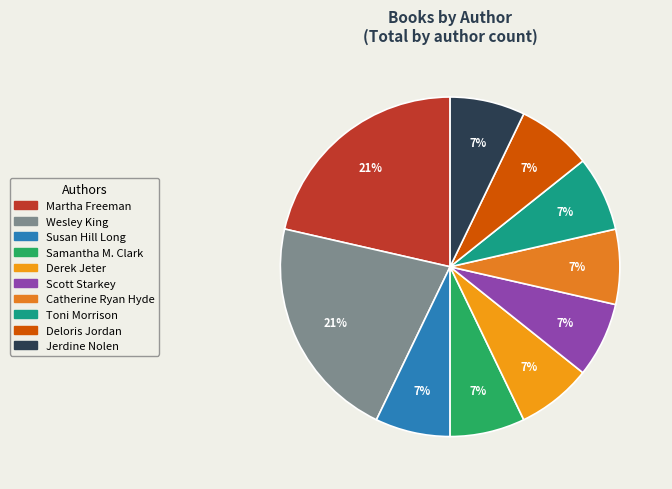

What is the smallest slice in the pie chart?

Susan Hill Long